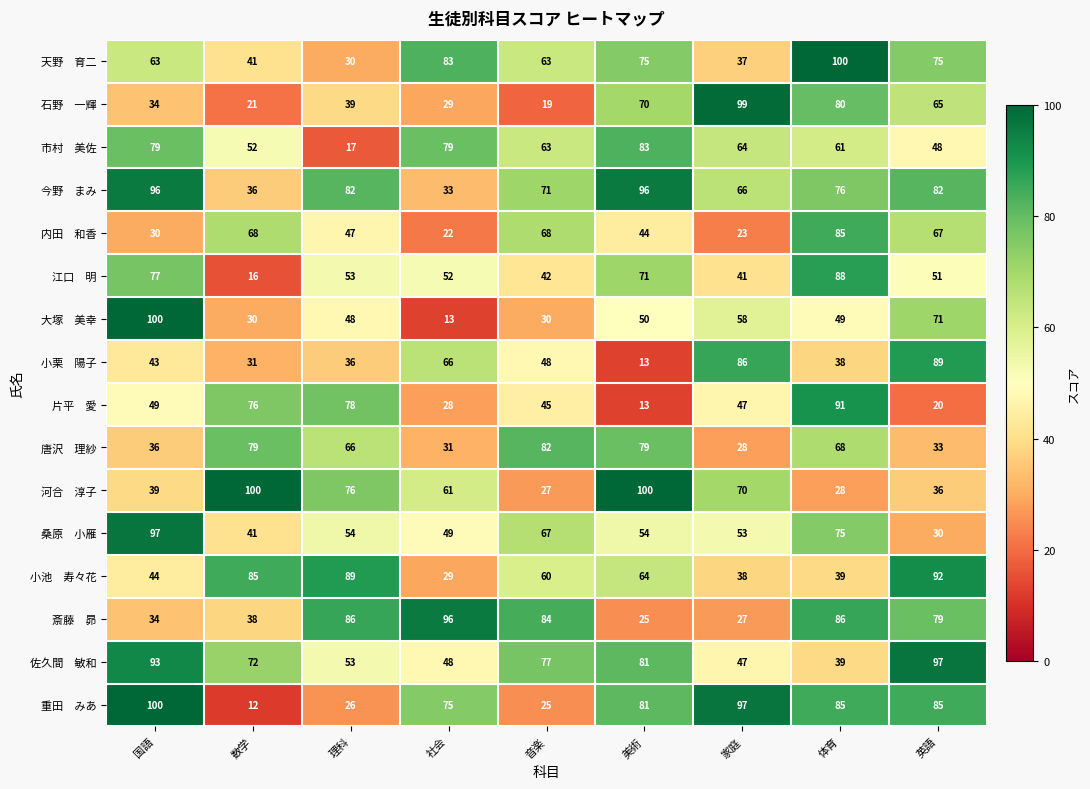

What is the maximum value shown in the chart?

100